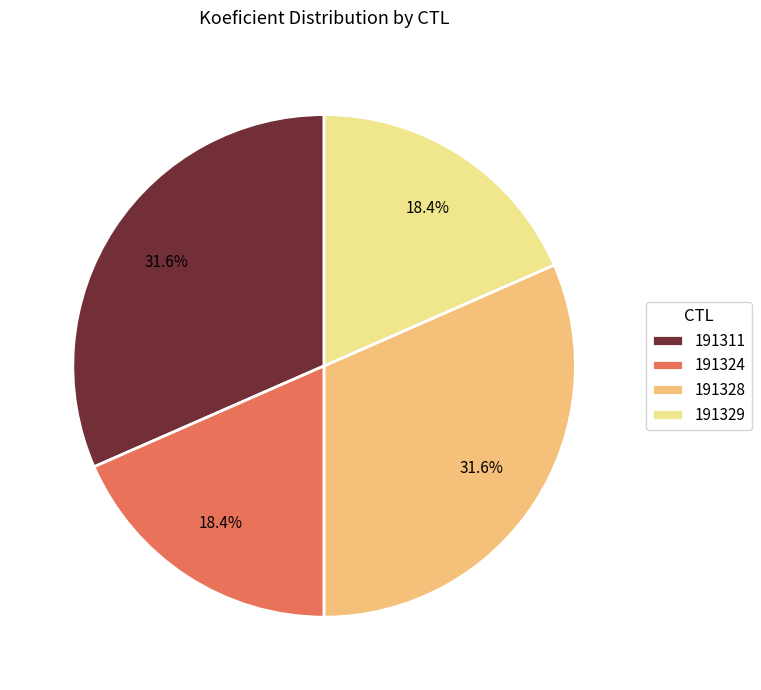

Does 191328 account for over 50% of the chart?

No